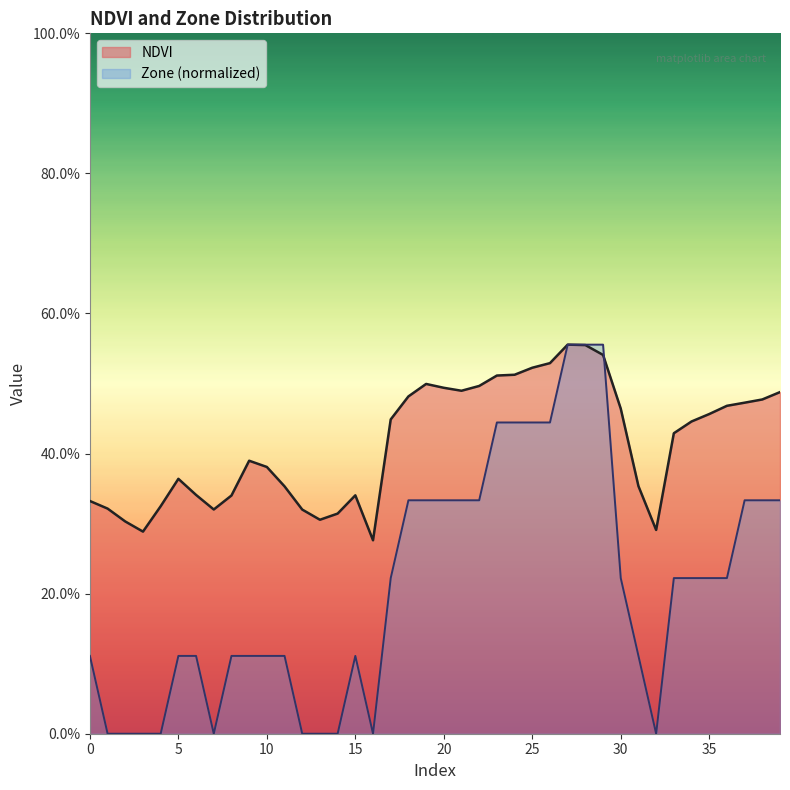

Where do NDVI and Zone first cross each other?

29 and 30